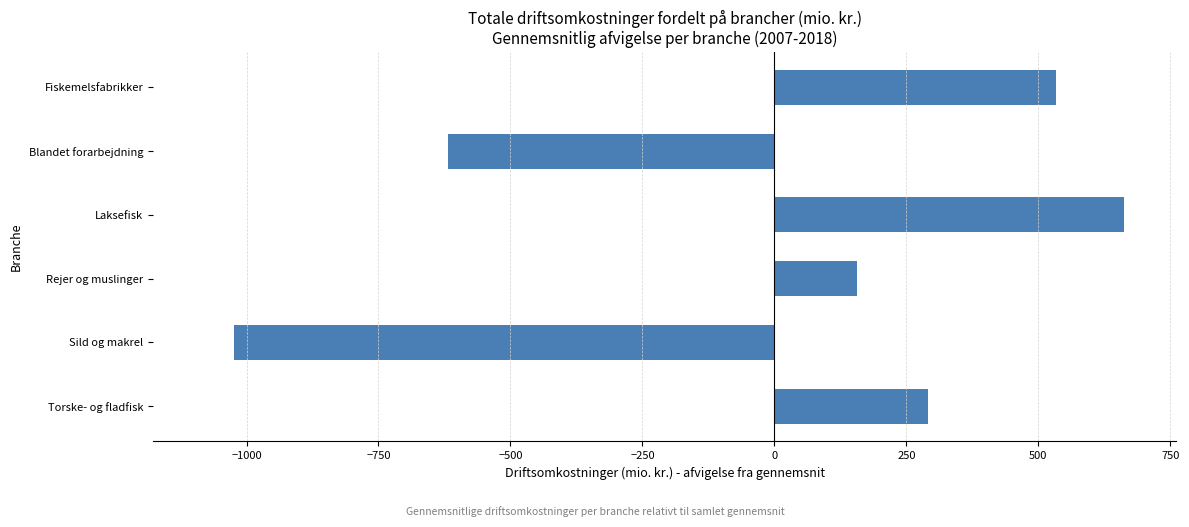

Reading bottom to top, what are all the values shown in this chart?

290.3	-1023.8	155.7	662.5	-617.9	533.3